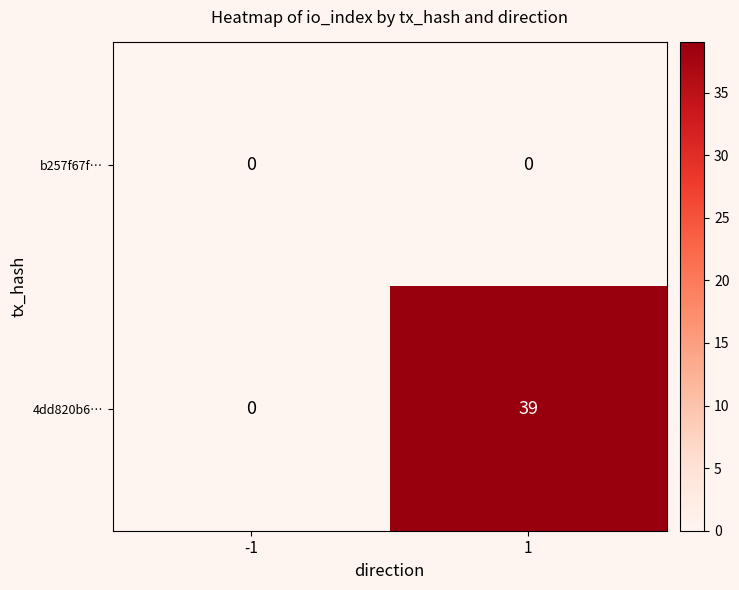

Which series has the widest spread of values?

4dd820b6…